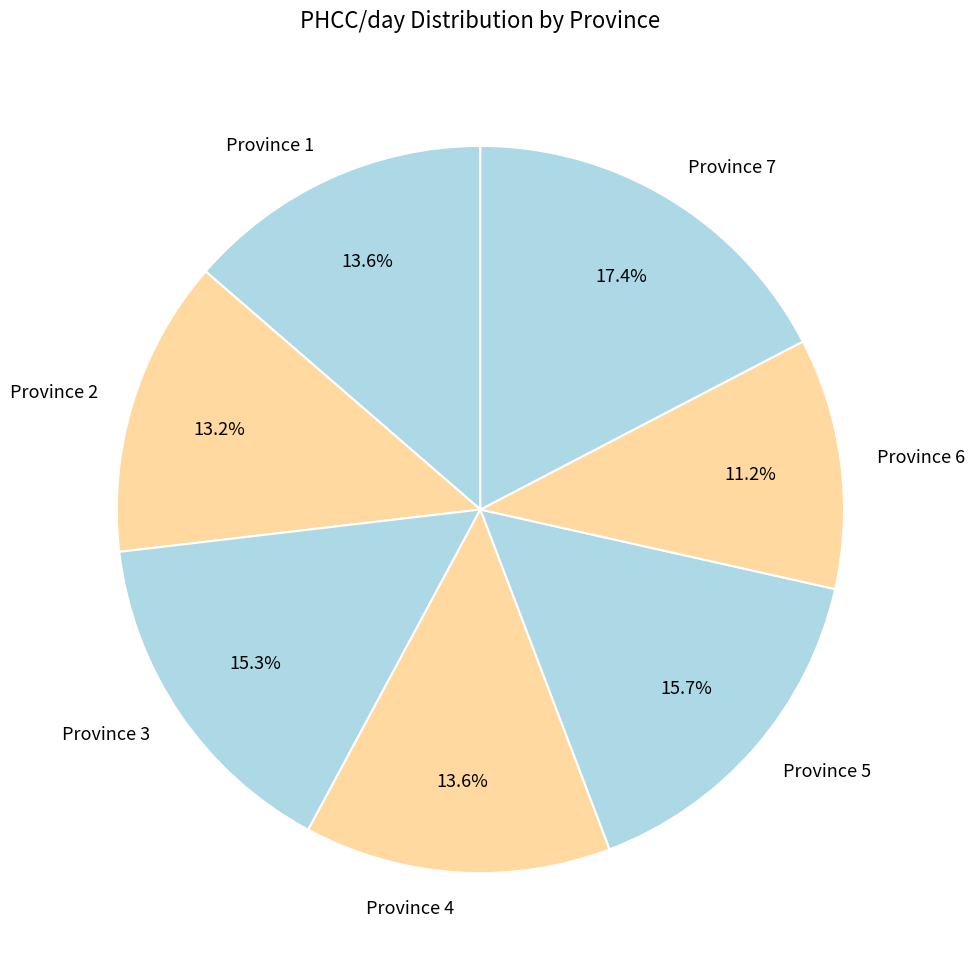

Does Province 7 represent more than half of the total?

No